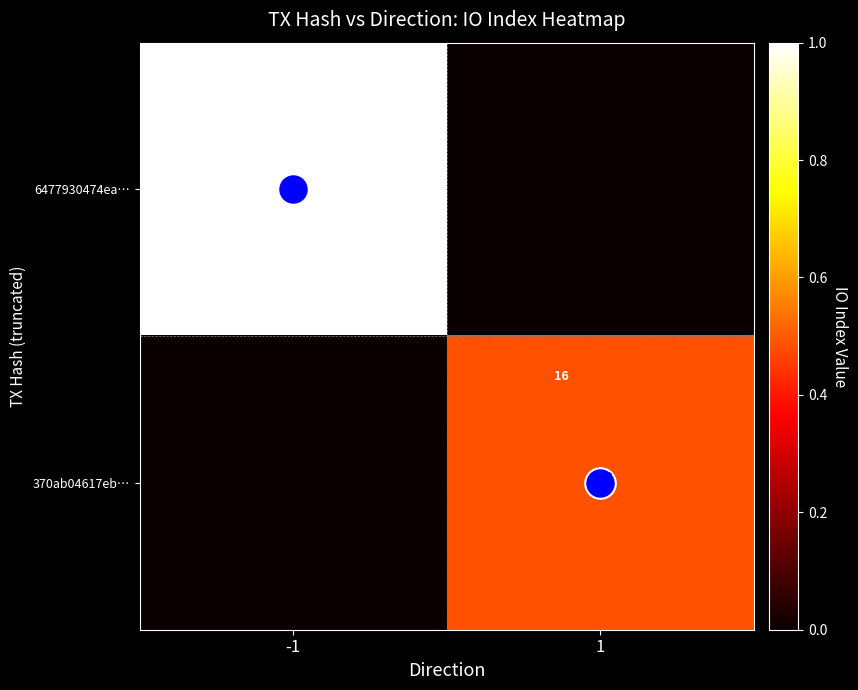

Which series has the largest total across all categories?

6477930474ea…